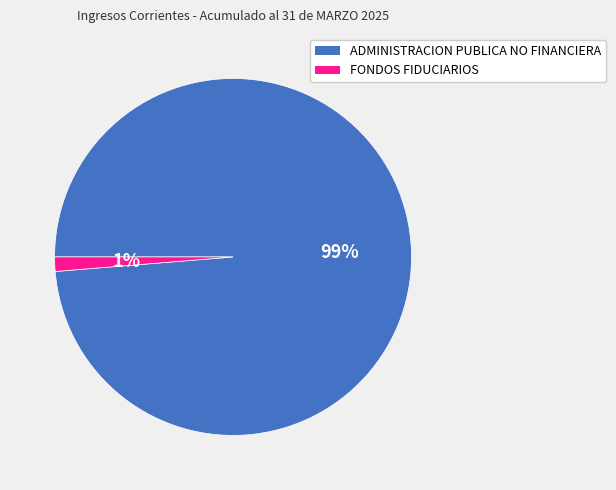

Which category accounts for the majority?

ADMINISTRACION PUBLICA NO FINANCIERA